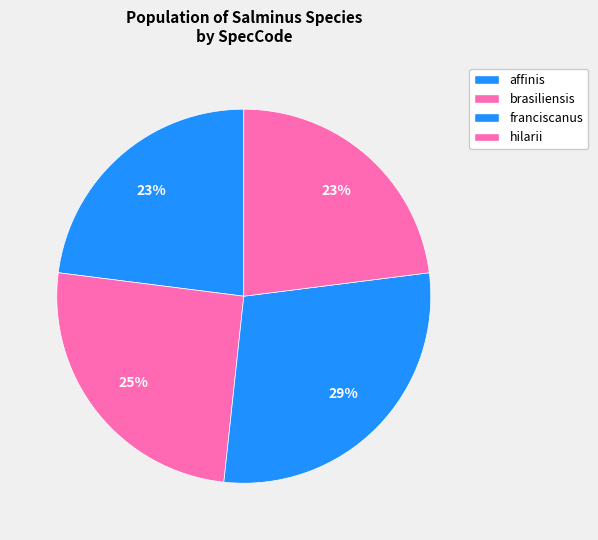

How many slices are in this pie chart?

4